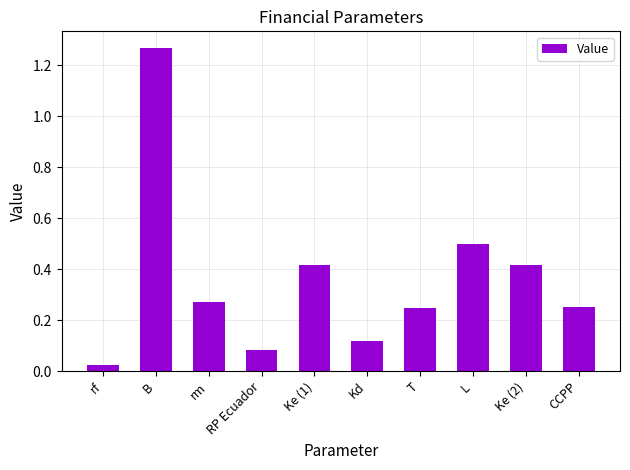

Where is the data nearest to the value 0?

rf